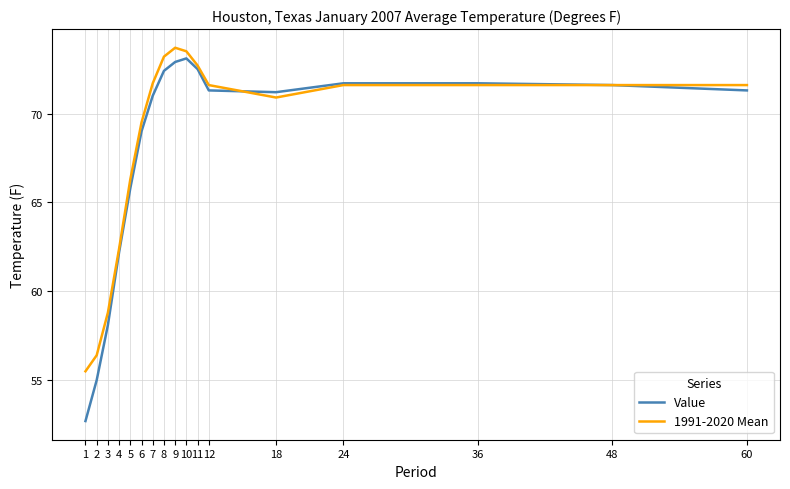

What is the spread (max minus min) of values at 9?

0.8